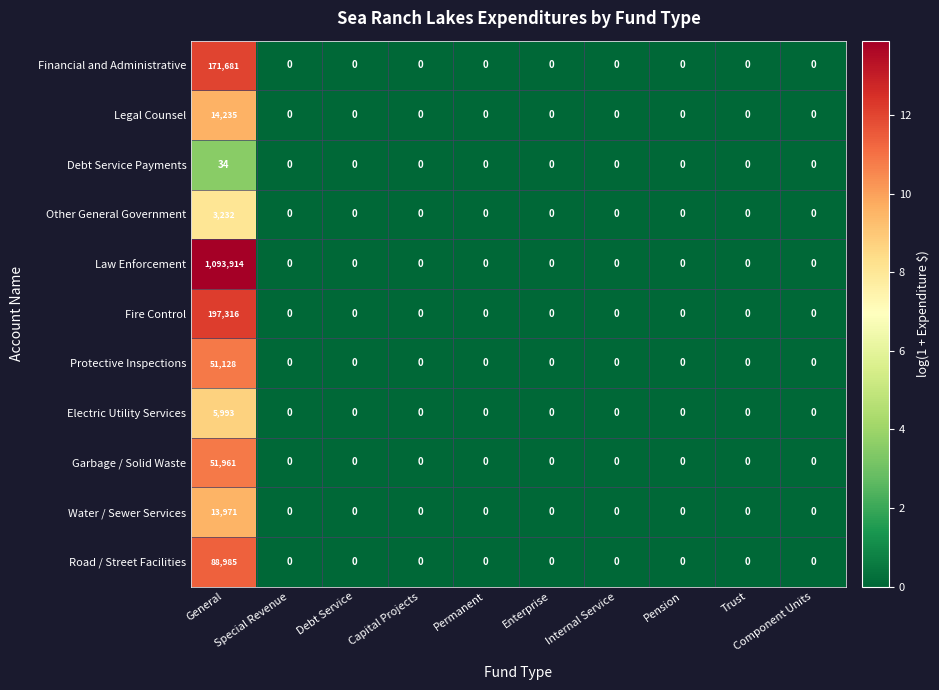

What is the difference between the maximum and minimum values in the Electric Utility Services series?

5993